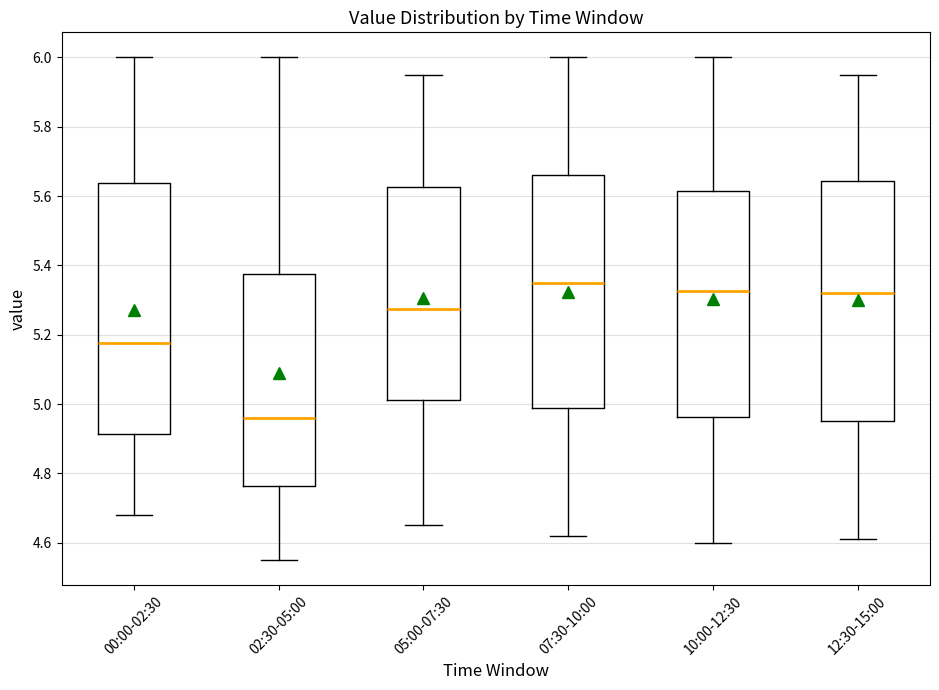

Which box is the tallest, from its lower edge to its upper edge?

00:00-02:30